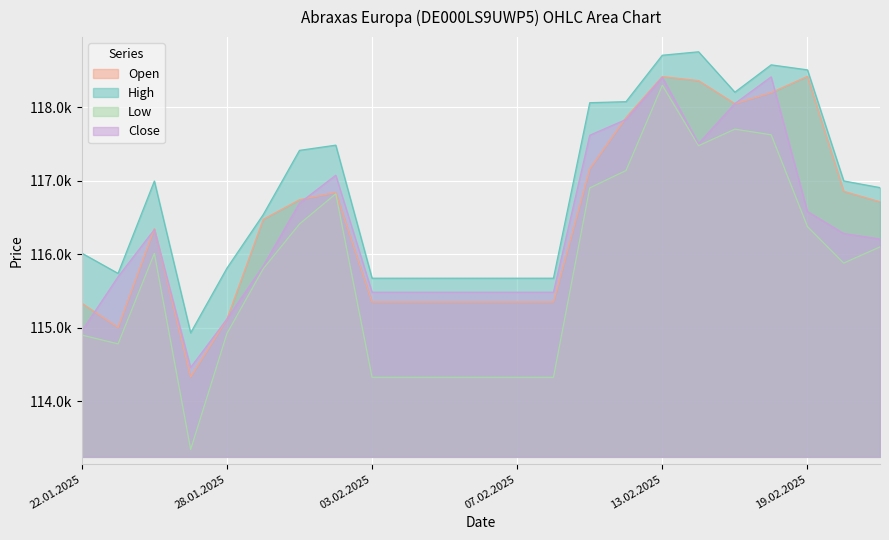

How many distinct data groups are displayed?

4